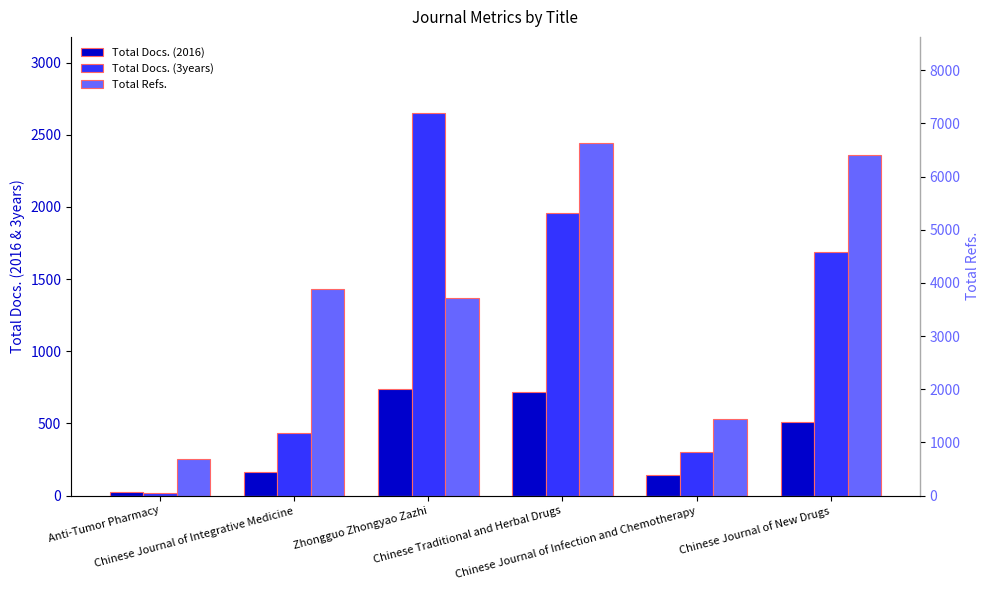

True or false: Total Docs. (3years) has a value of 816 at Chinese Journal of New Drugs.

False